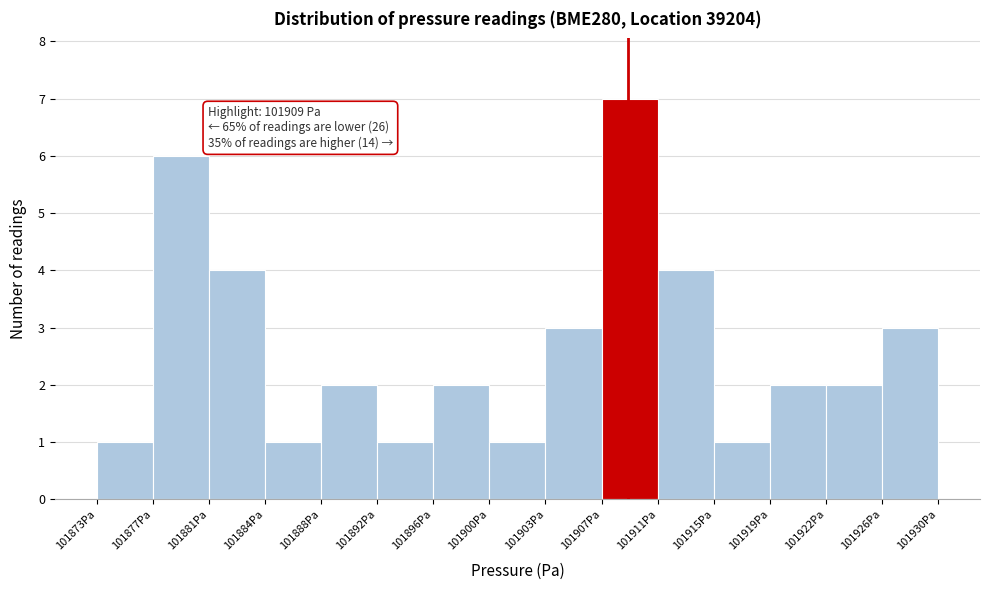

Which range on the x-axis has the tallest bar?

101907.0 to 101911.0